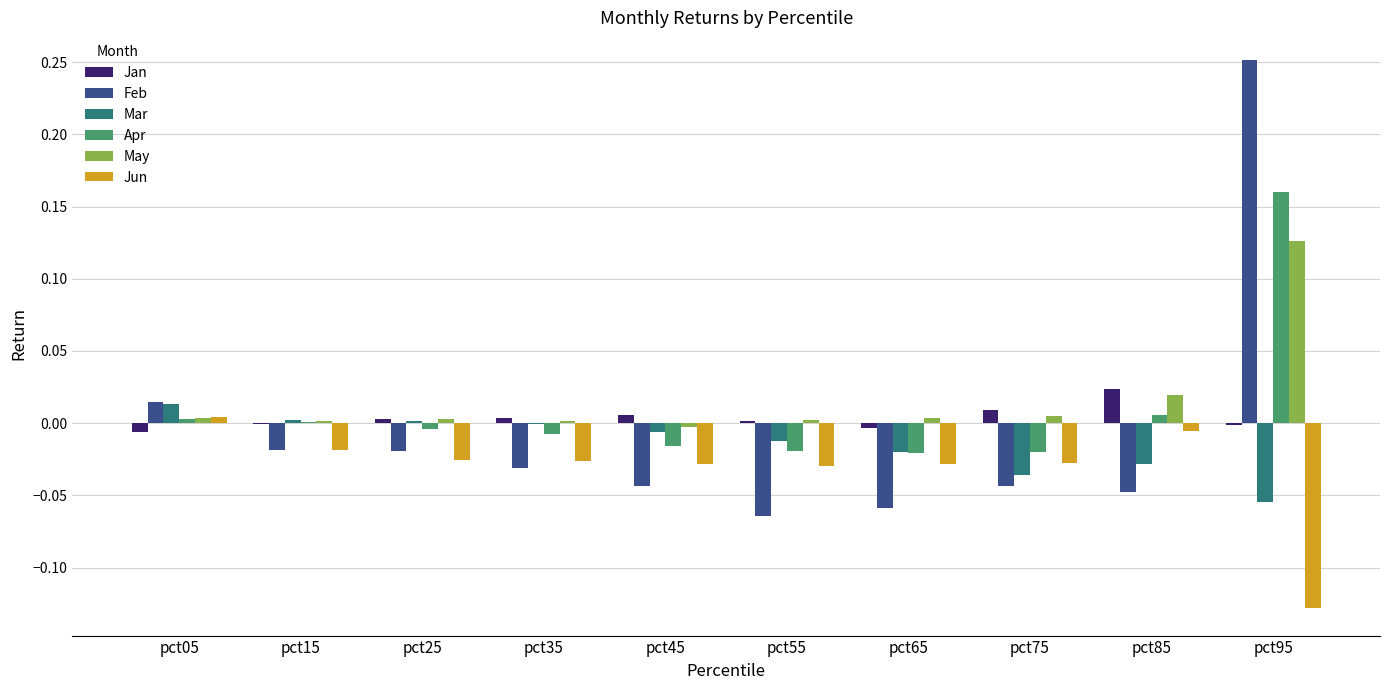

True or false: Feb has a value of -0.1 at pct75.

False